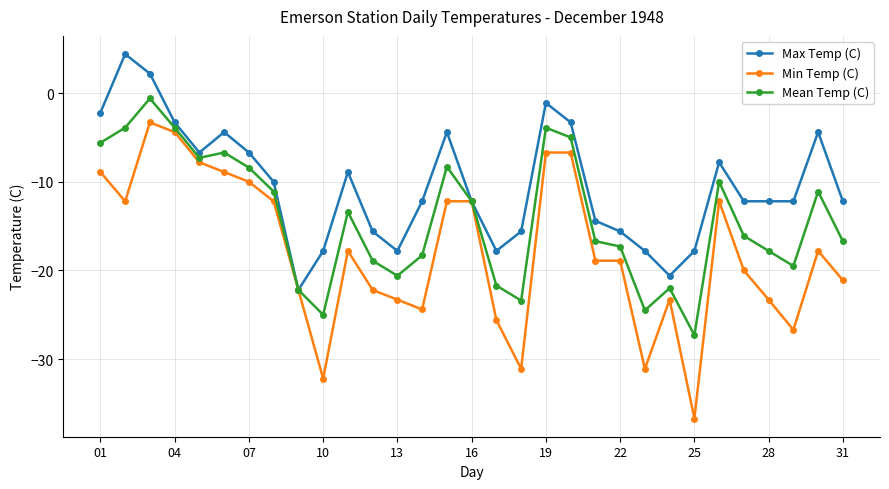

True or false: Min Temp (C) has more than 1 interior local peaks.

True